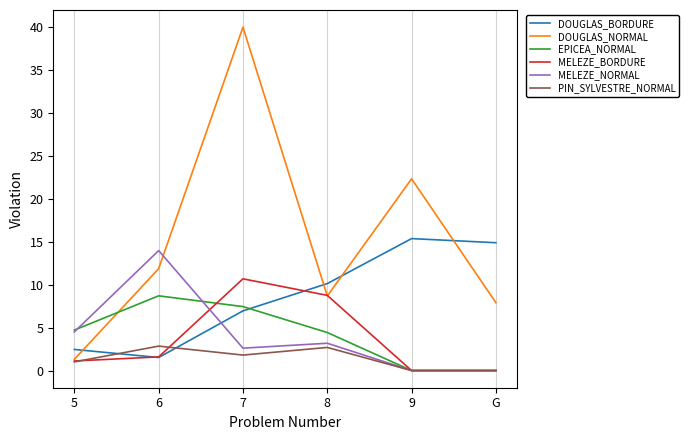

List the series in order of their peak value, lowest first.

PIN_SYLVESTRE_NORMAL, EPICEA_NORMAL, MELEZE_BORDURE, MELEZE_NORMAL, DOUGLAS_BORDURE, DOUGLAS_NORMAL